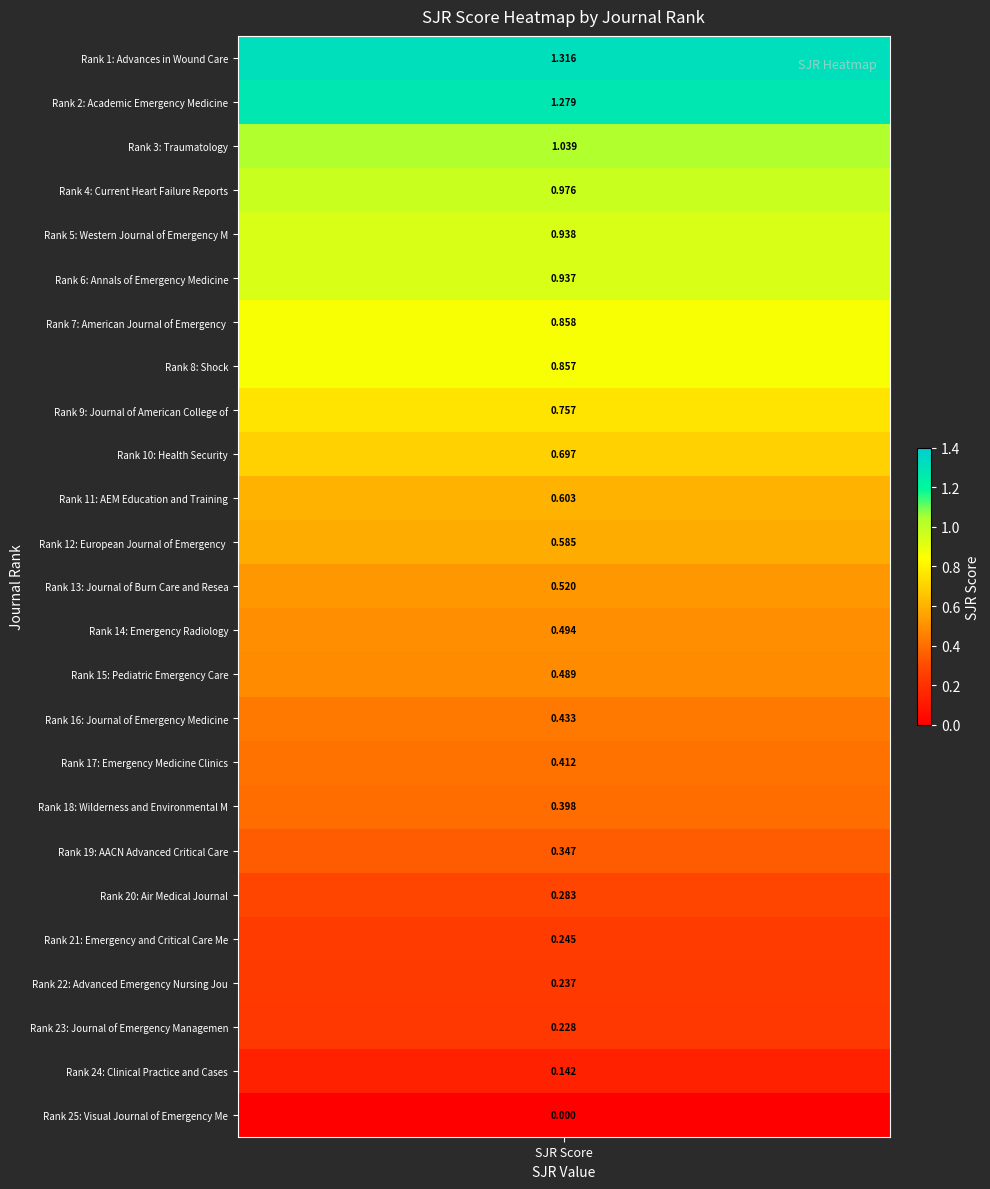

What is the ratio of the value at 18 to the value at 3?

0.4